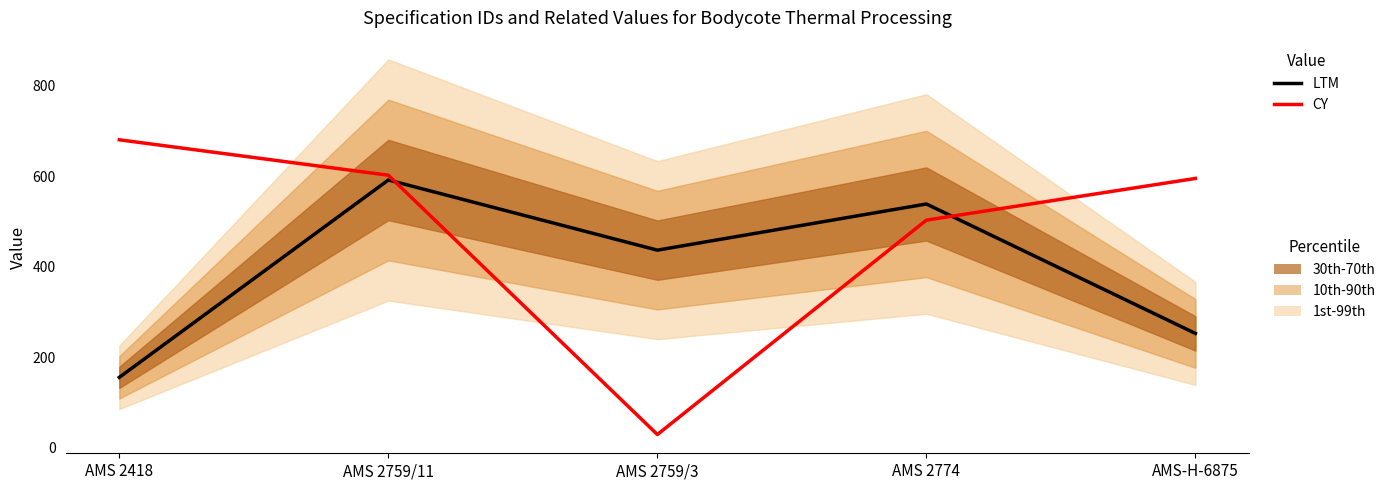

At which category does SpecificationId (LTM) reach its first local peak?

AMS 2759/11